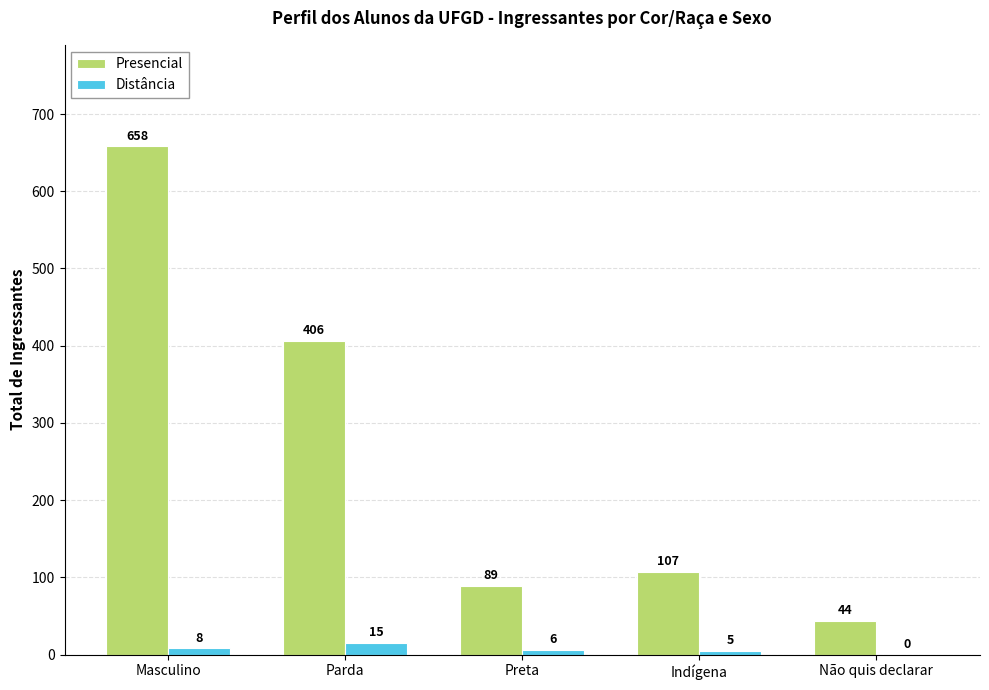

Which label corresponds to the largest value in the chart?

Masculino